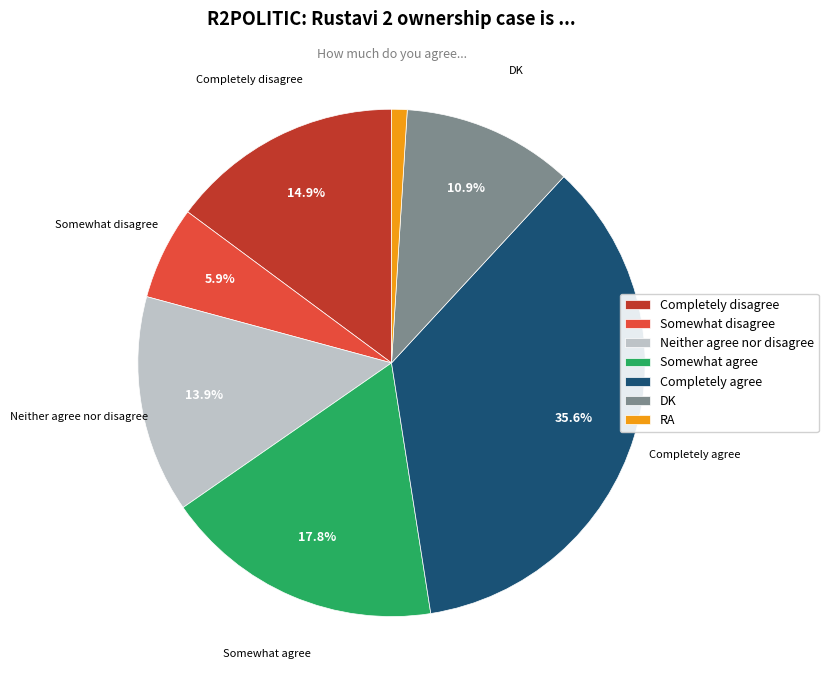

Does DK account for over 50% of the chart?

No